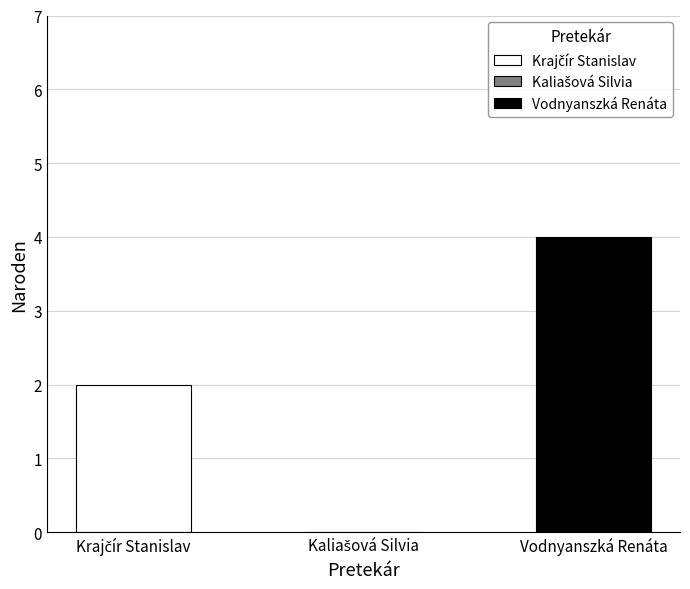

The value at Krajčír Stanislav is 2. True or false?

True